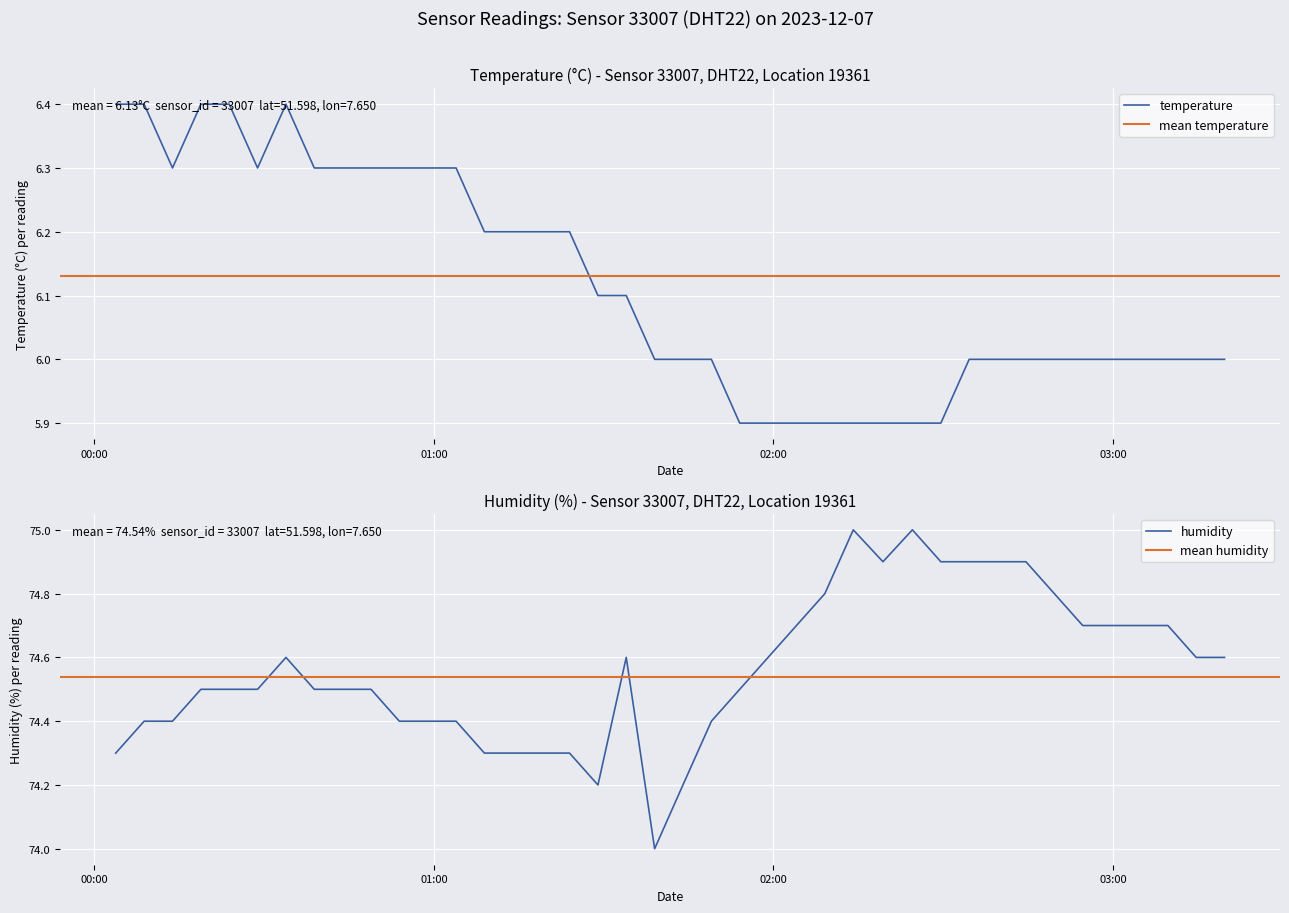

Which series changed the most between 2023-12-07T01:33:59 and 2023-12-07T03:09:42?

humidity